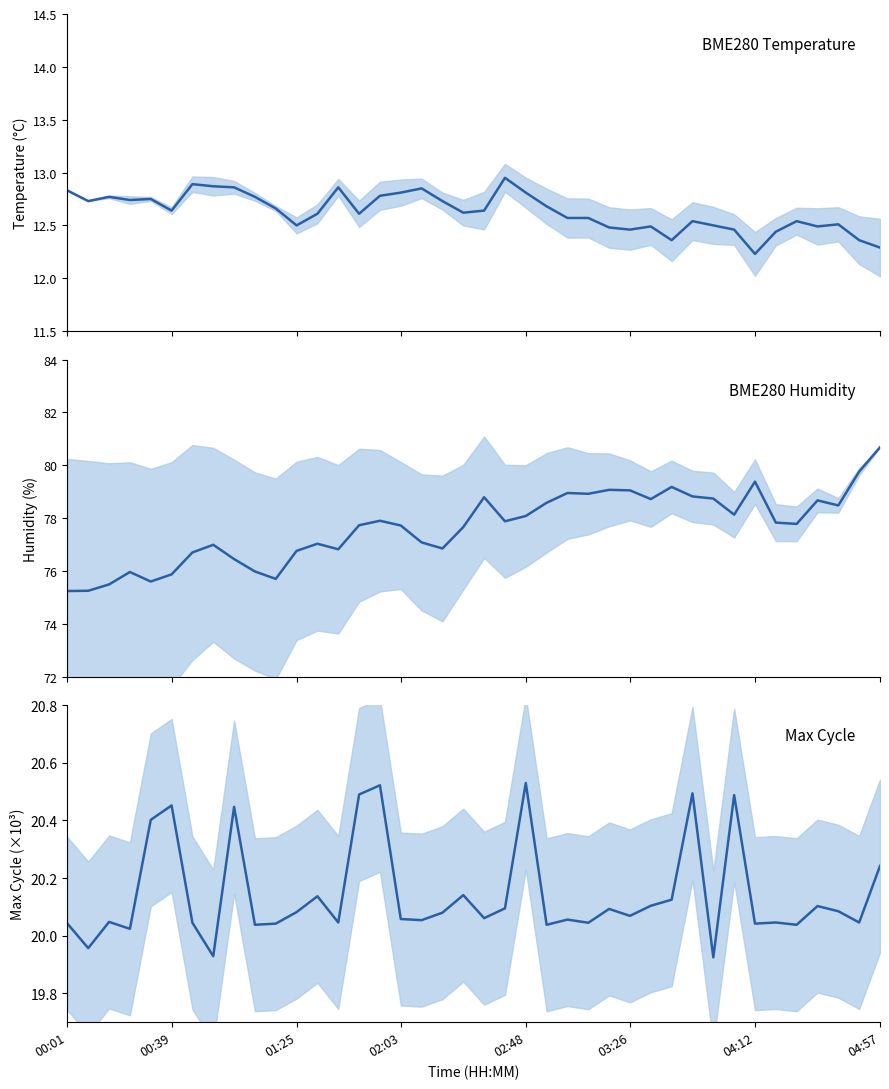

At 10, list the series in order from smallest to largest.

BME280_temperature, Max_cycle, BME280_humidity